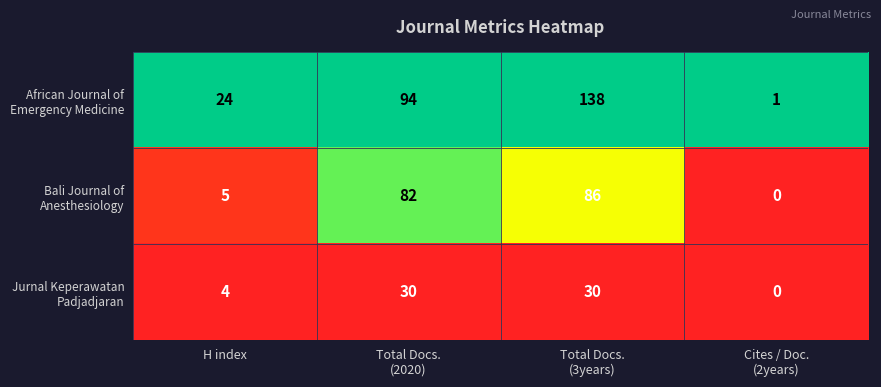

Count the number of categories in the chart.

4